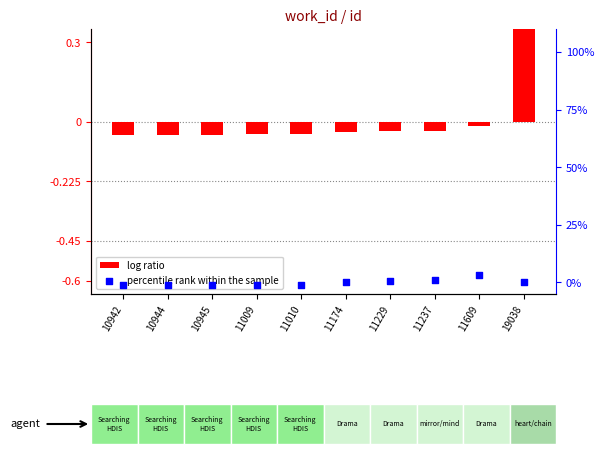

Which series contains the lowest Y value?

percentile rank within the sample